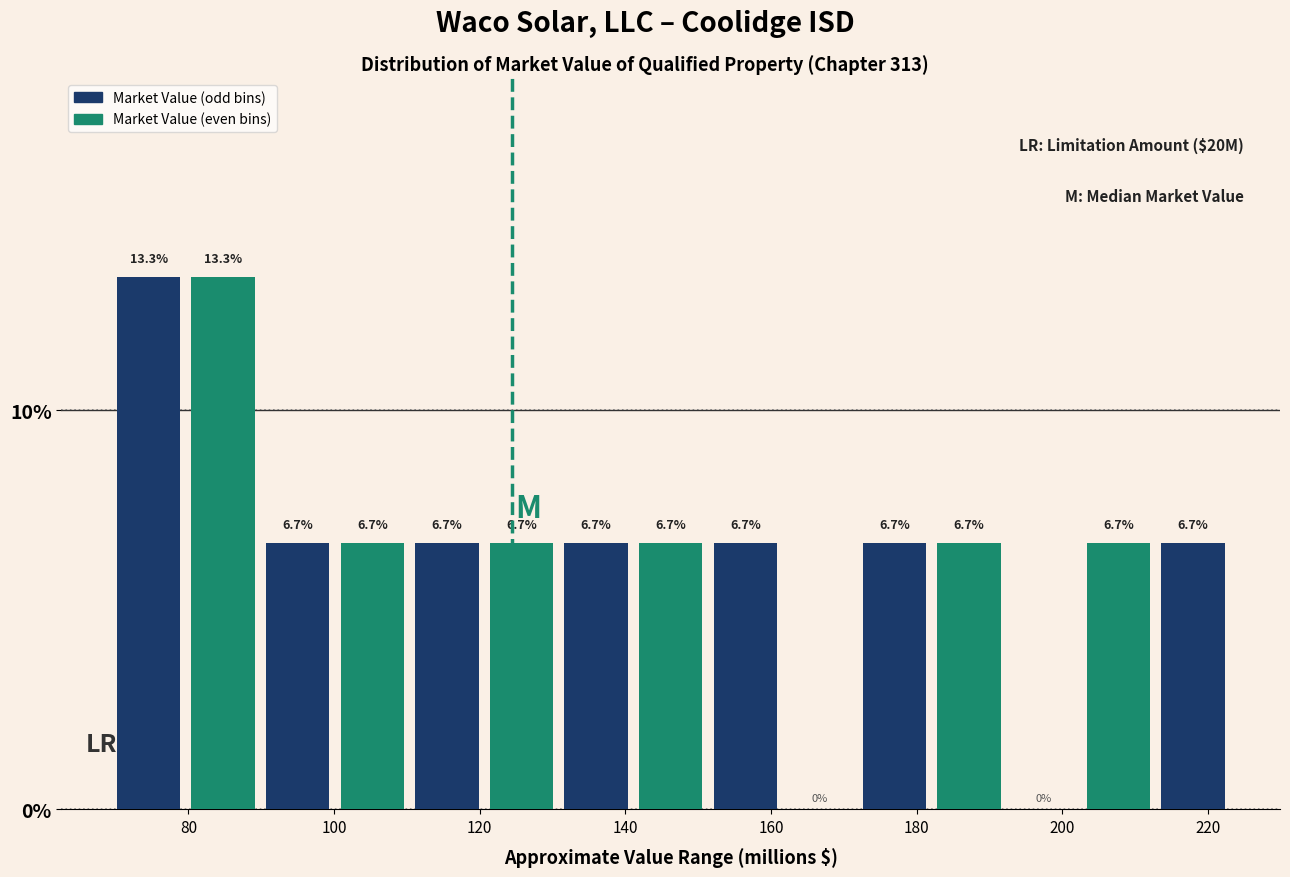

Reading left to right, transcribe this chart: for each bar, give the range it covers on the x-axis and its height. The bar edges are not printed on the chart, so give them approximately, as read against the axis.

70 to 80: 13.3
80 to 90: 13.3
90 to 100: 6.7
100 to 110: 6.7
110 to 120: 6.7
120 to 130: 6.7
130 to 142: 6.7
142 to 152: 6.7
152 to 162: 6.7
162 to 172: 0.0
172 to 182: 6.7
182 to 192: 6.7
192 to 202: 0.0
202 to 212: 6.7
212 to 224: 6.7